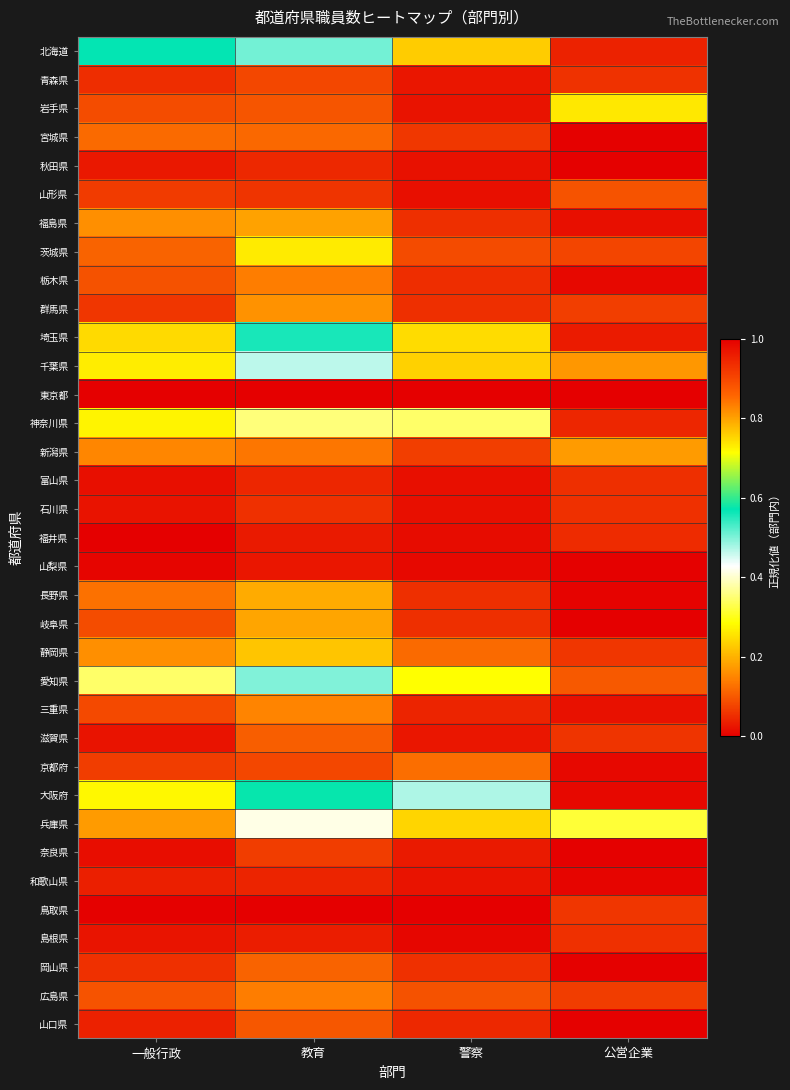

Reading left to right, transcribe all the data shown in this chart.

北海道: 一般行政=0.6	教育=0.5	警察=0.2	公営企業=0.0
青森県: 一般行政=0.1	教育=0.1	警察=0.0	公営企業=0.1
岩手県: 一般行政=0.1	教育=0.1	警察=0.0	公営企業=0.3
宮城県: 一般行政=0.1	教育=0.1	警察=0.1	公営企業=0.0
秋田県: 一般行政=0.0	教育=0.0	警察=0.0	公営企業=0.0
山形県: 一般行政=0.1	教育=0.1	警察=0.0	公営企業=0.1
福島県: 一般行政=0.2	教育=0.2	警察=0.1	公営企業=0.0
茨城県: 一般行政=0.1	教育=0.3	警察=0.1	公営企業=0.1
栃木県: 一般行政=0.1	教育=0.1	警察=0.1	公営企業=0.0
群馬県: 一般行政=0.1	教育=0.2	警察=0.1	公営企業=0.1
埼玉県: 一般行政=0.2	教育=0.6	警察=0.2	公営企業=0.0
千葉県: 一般行政=0.3	教育=0.5	警察=0.2	公営企業=0.2
東京都: 一般行政=1.0	教育=1.0	警察=1.0	公営企業=1.0
神奈川県: 一般行政=0.3	教育=0.4	警察=0.3	公営企業=0.0
新潟県: 一般行政=0.2	教育=0.1	警察=0.1	公営企業=0.2
富山県: 一般行政=0.0	教育=0.0	警察=0.0	公営企業=0.1
石川県: 一般行政=0.0	教育=0.1	警察=0.0	公営企業=0.1
福井県: 一般行政=0.0	教育=0.0	警察=0.0	公営企業=0.1
山梨県: 一般行政=0.0	教育=0.0	警察=0.0	公営企業=0.0
長野県: 一般行政=0.1	教育=0.2	警察=0.1	公営企業=0.0
岐阜県: 一般行政=0.1	教育=0.2	警察=0.1	公営企業=0.0
静岡県: 一般行政=0.2	教育=0.2	警察=0.1	公営企業=0.1
愛知県: 一般行政=0.3	教育=0.5	警察=0.3	公営企業=0.1
三重県: 一般行政=0.1	教育=0.1	警察=0.0	公営企業=0.0
滋賀県: 一般行政=0.0	教育=0.1	警察=0.0	公営企業=0.1
京都府: 一般行政=0.1	教育=0.1	警察=0.1	公営企業=0.0
大阪府: 一般行政=0.3	教育=0.6	警察=0.5	公営企業=0.0
兵庫県: 一般行政=0.2	教育=0.4	警察=0.2	公営企業=0.3
奈良県: 一般行政=0.0	教育=0.1	警察=0.0	公営企業=0.0
和歌山県: 一般行政=0.0	教育=0.0	警察=0.0	公営企業=0.0
鳥取県: 一般行政=0.0	教育=0.0	警察=0.0	公営企業=0.1
島根県: 一般行政=0.0	教育=0.0	警察=0.0	公営企業=0.1
岡山県: 一般行政=0.1	教育=0.1	警察=0.1	公営企業=0.0
広島県: 一般行政=0.1	教育=0.1	警察=0.1	公営企業=0.1
山口県: 一般行政=0.0	教育=0.1	警察=0.0	公営企業=0.0